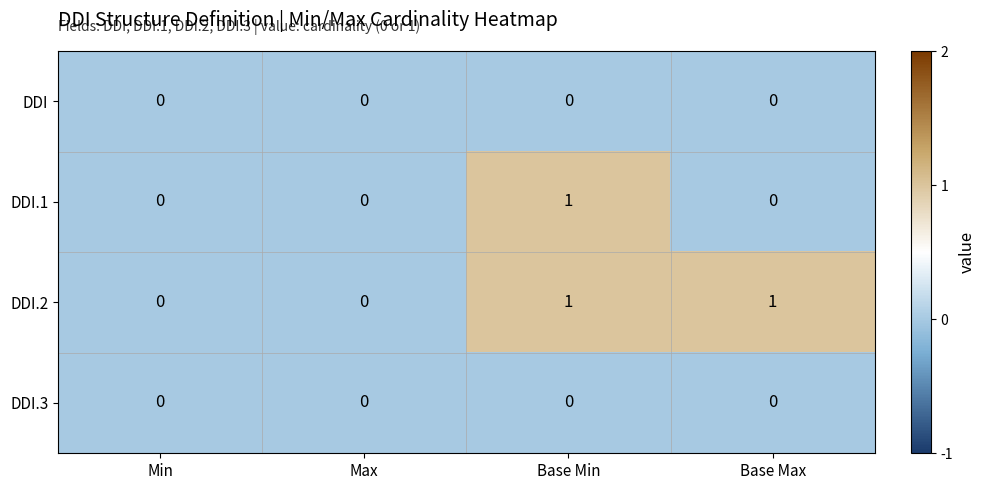

At which category is the sum across all series the highest?

Base Min